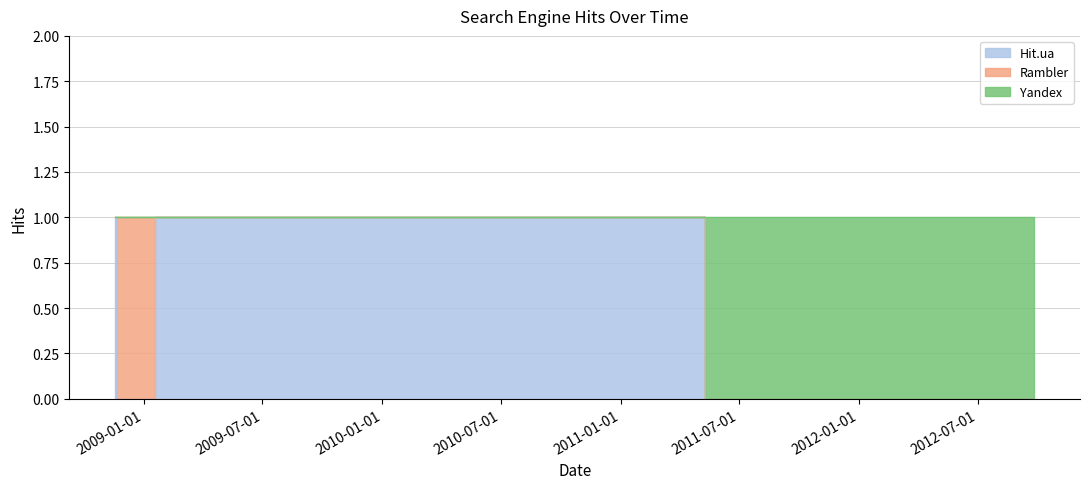

In Rambler, how many points are higher than both neighbors (excluding endpoints)?

1